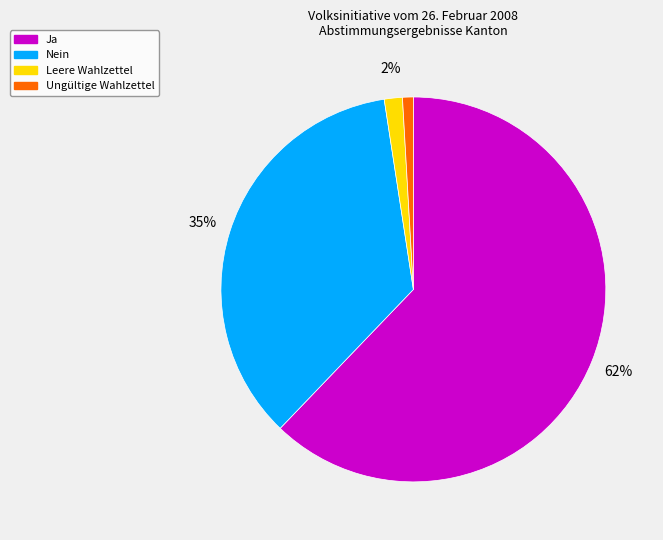

Is there any slice that represents more than half of the pie?

Yes